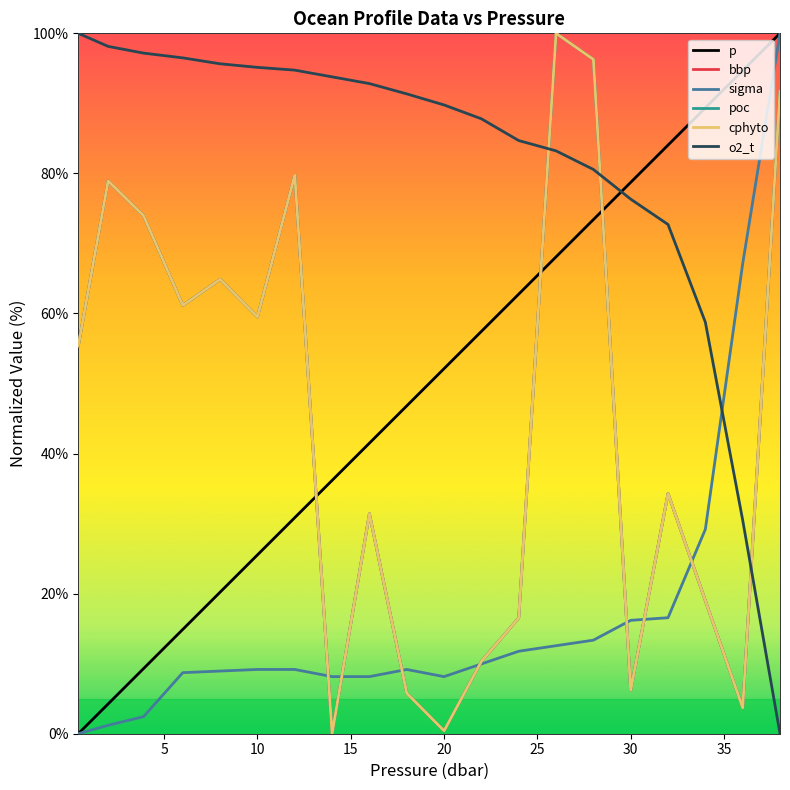

True or false: o2_t and cphyto cross at least once.

True